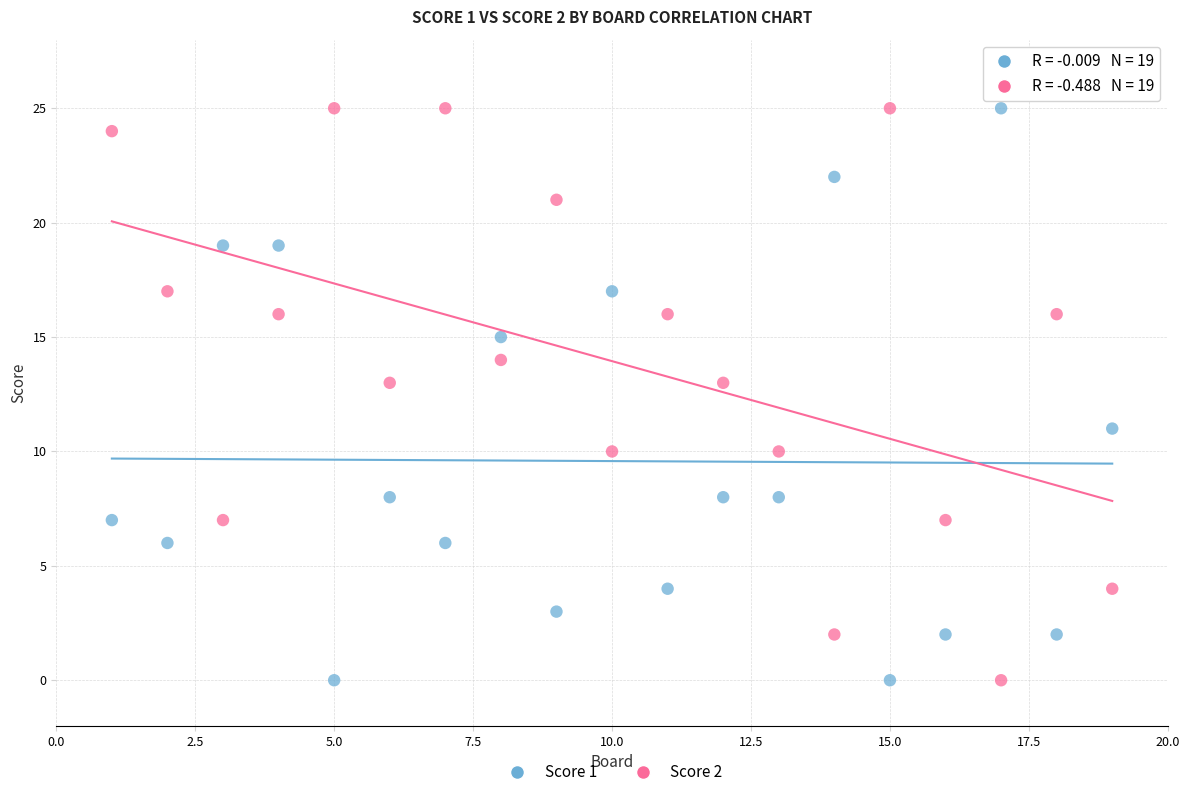

Across all data points, what is the range of X values (max minus min)?

18